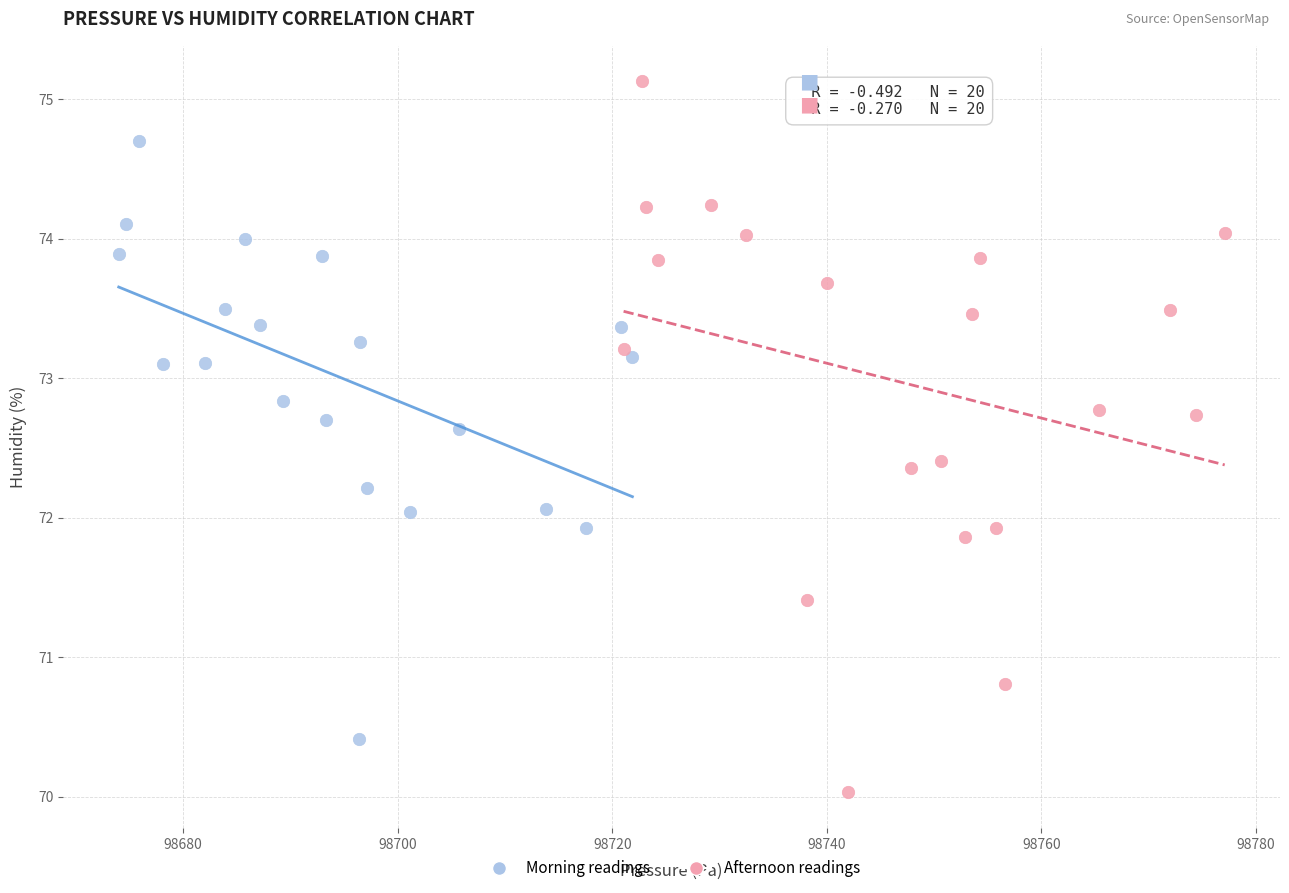

Which series has the widest spread of Y values?

Afternoon readings